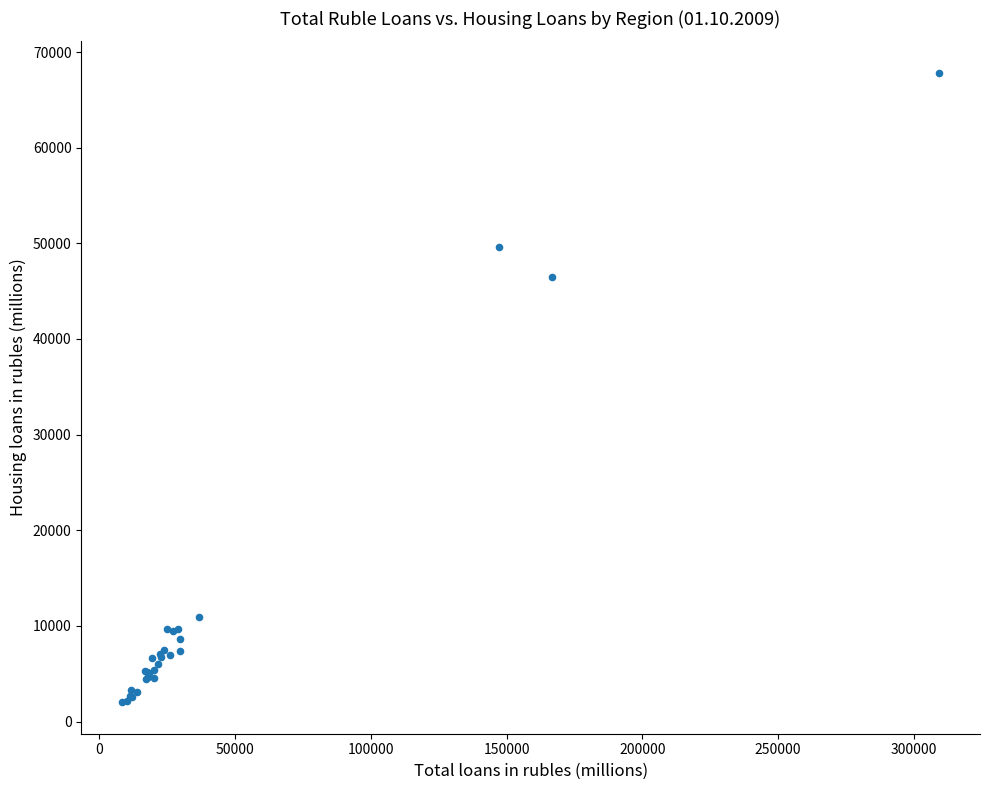

What Y value in the scatter plot is closest to 34923?

46479.1